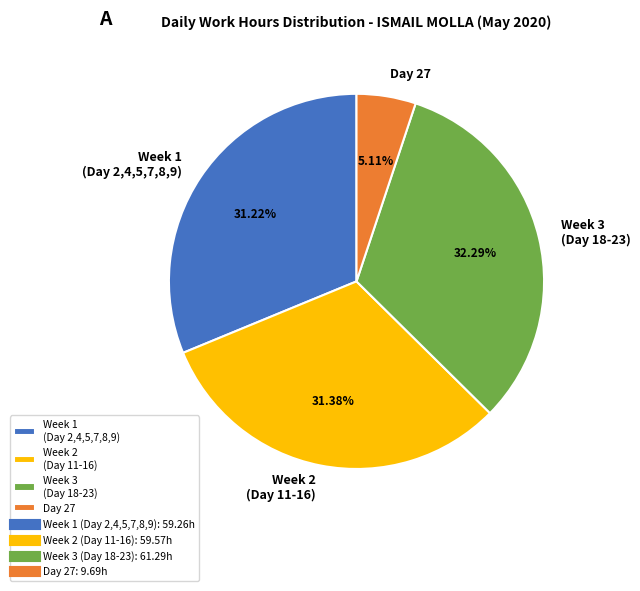

Approximately how many times larger is the value at Week 3 (Day 18-23) compared to Week 1 (Day 2,4,5,7,8,9)?

1.0